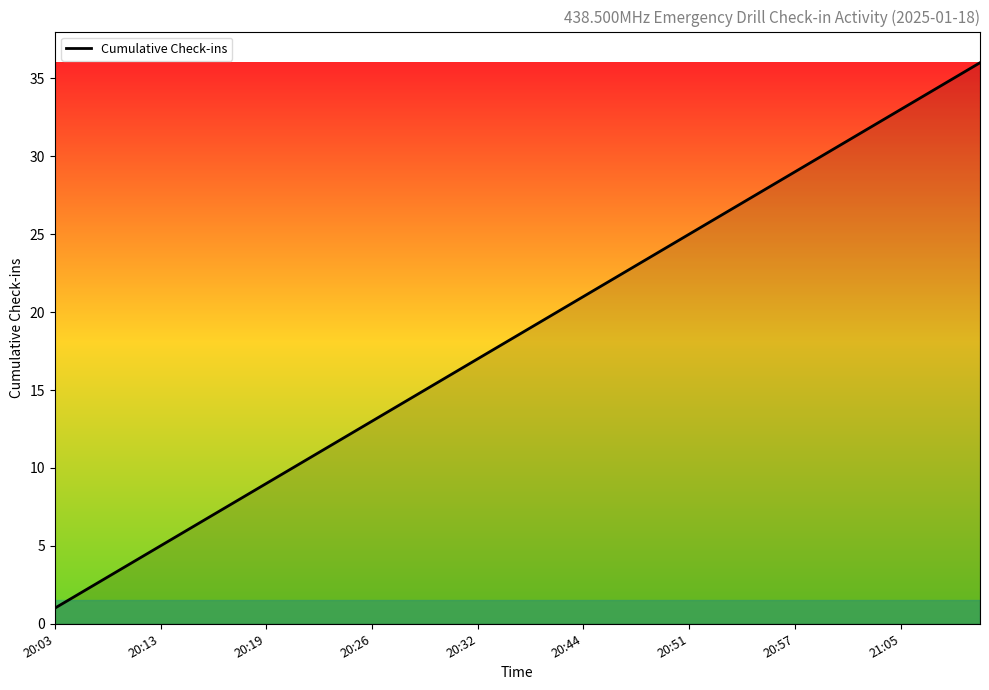

What is the difference between the maximum and minimum values?

35